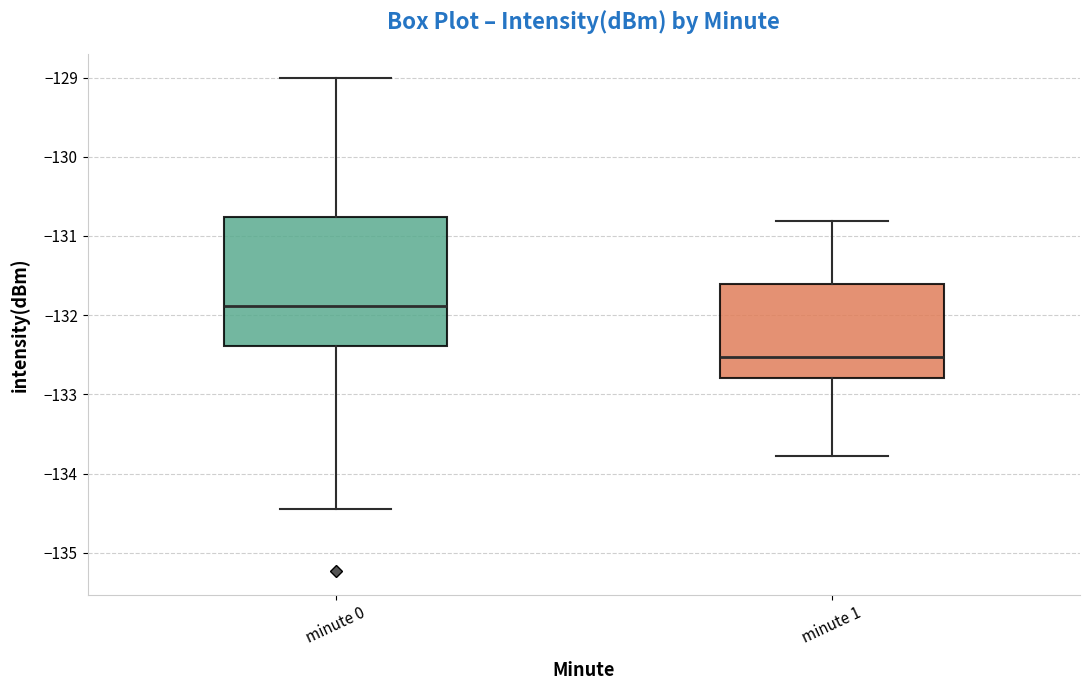

Reading left to right, transcribe this box plot: for each box, give where its median line is, the range the box spans, and where its two whiskers end, as read against the y-axis. The values are not printed on the chart, so give them approximately, as read against the axis.

minute 0: median -131.9, box -132.4 to -130.8, whiskers -134.5 to -129.0
minute 1: median -132.5, box -132.8 to -131.6, whiskers -133.8 to -130.8